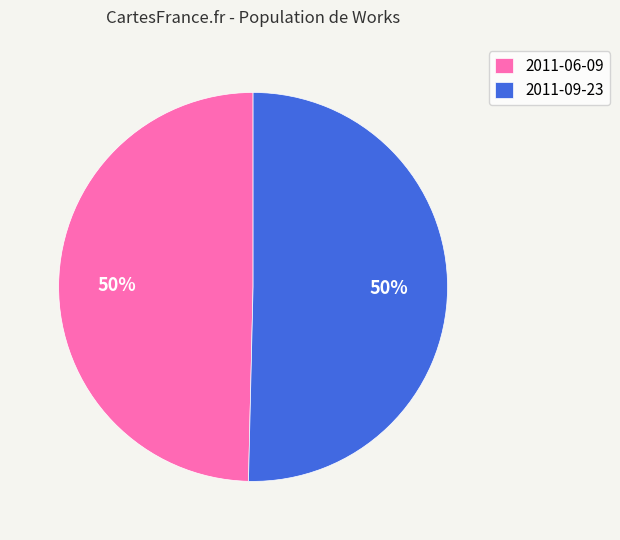

Combined, do 2011-06-09 and 2011-09-23 account for over 50%?

Yes